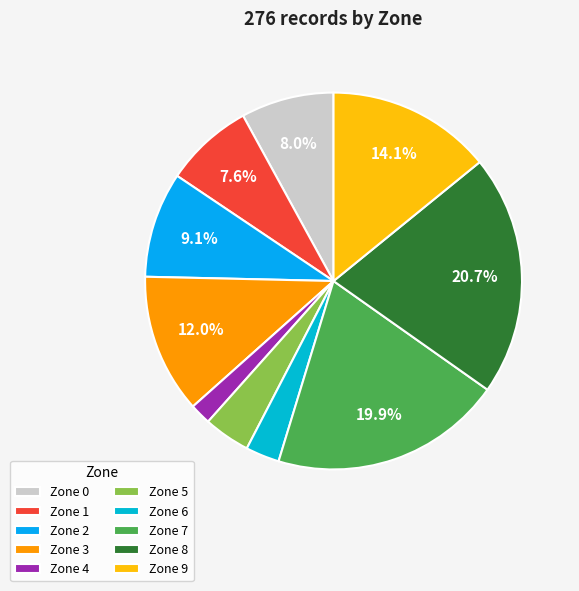

Which slice is the smallest?

Zone 4